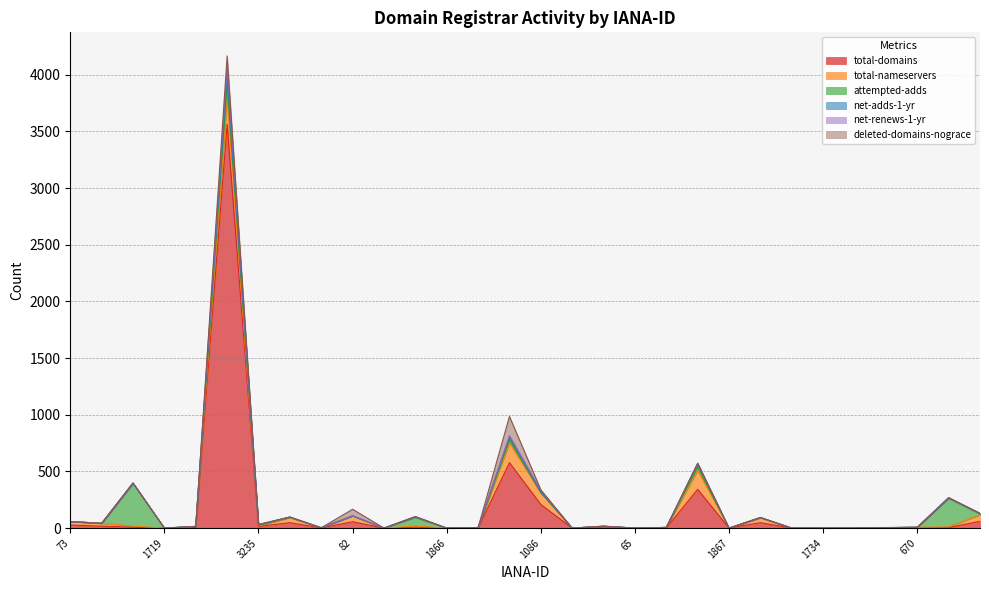

What is the label of the 4th point from the left?

1719